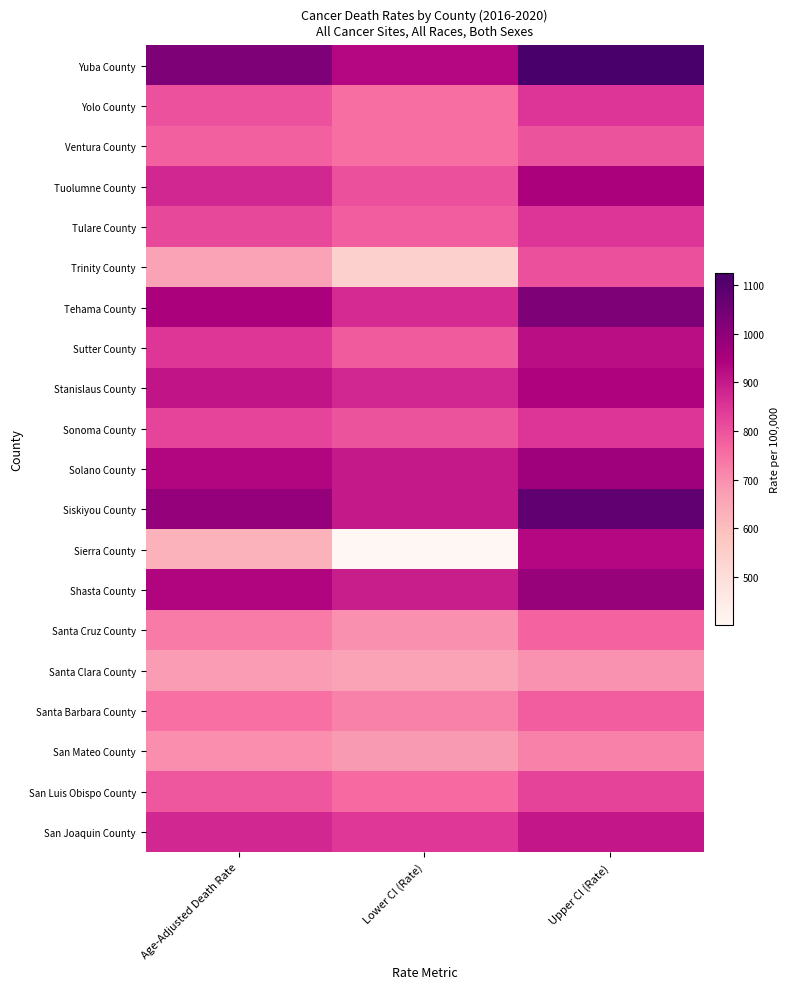

Reading left to right, extract all data points from this chart.

Yuba County: Age-Adjusted Death Rate=1025.7	Lower CI (Rate)=932.6	Upper CI (Rate)=1125.6
Yolo County: Age-Adjusted Death Rate=802.2	Lower CI (Rate)=753.7	Upper CI (Rate)=853.0
Ventura County: Age-Adjusted Death Rate=776.1	Lower CI (Rate)=754.4	Upper CI (Rate)=798.2
Tuolumne County: Age-Adjusted Death Rate=874.1	Lower CI (Rate)=803.7	Upper CI (Rate)=948.9
Tulare County: Age-Adjusted Death Rate=817.5	Lower CI (Rate)=782.3	Upper CI (Rate)=854.0
Trinity County: Age-Adjusted Death Rate=662.4	Lower CI (Rate)=540.1	Upper CI (Rate)=804.2
Tehama County: Age-Adjusted Death Rate=945.2	Lower CI (Rate)=868.9	Upper CI (Rate)=1026.4
Sutter County: Age-Adjusted Death Rate=850.6	Lower CI (Rate)=785.0	Upper CI (Rate)=920.3
Stanislaus County: Age-Adjusted Death Rate=908.2	Lower CI (Rate)=876.2	Upper CI (Rate)=941.0
Sonoma County: Age-Adjusted Death Rate=824.4	Lower CI (Rate)=797.8	Upper CI (Rate)=851.6
Solano County: Age-Adjusted Death Rate=933.8	Lower CI (Rate)=900.5	Upper CI (Rate)=968.1
Siskiyou County: Age-Adjusted Death Rate=987.8	Lower CI (Rate)=901.3	Upper CI (Rate)=1080.2
Sierra County: Age-Adjusted Death Rate=627.1	Lower CI (Rate)=401.4	Upper CI (Rate)=931.8
Shasta County: Age-Adjusted Death Rate=936.4	Lower CI (Rate)=891.4	Upper CI (Rate)=983.1
Santa Cruz County: Age-Adjusted Death Rate=734.7	Lower CI (Rate)=697.0	Upper CI (Rate)=773.9
Santa Clara County: Age-Adjusted Death Rate=678.3	Lower CI (Rate)=664.0	Upper CI (Rate)=692.8
Santa Barbara County: Age-Adjusted Death Rate=751.3	Lower CI (Rate)=722.2	Upper CI (Rate)=781.2
San Mateo County: Age-Adjusted Death Rate=700.8	Lower CI (Rate)=679.8	Upper CI (Rate)=722.4
San Luis Obispo County: Age-Adjusted Death Rate=793.3	Lower CI (Rate)=759.6	Upper CI (Rate)=828.2
San Joaquin County: Age-Adjusted Death Rate=875.4	Lower CI (Rate)=848.2	Upper CI (Rate)=903.3